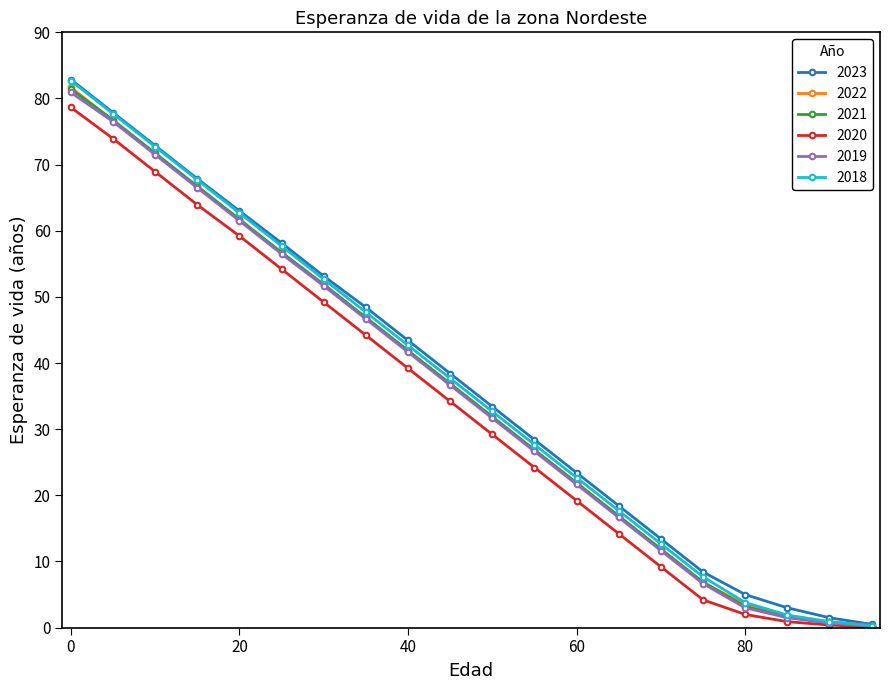

Which series has the widest spread of values?

2018